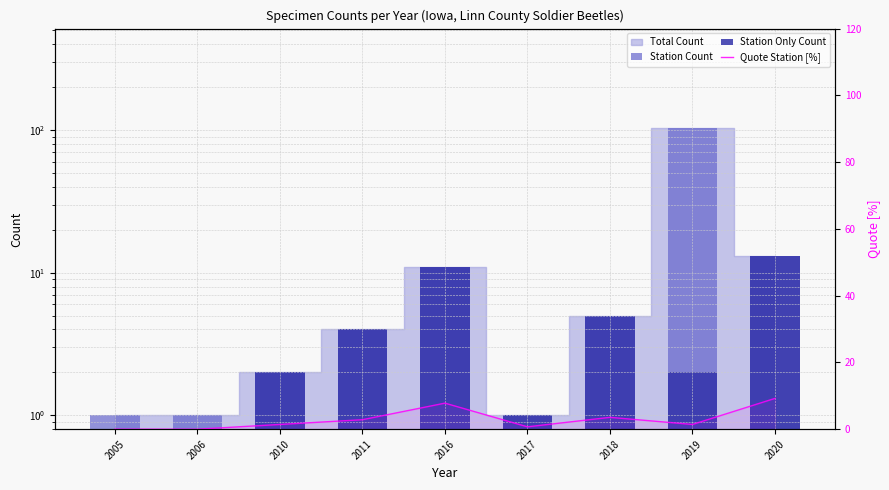

Which series has the largest total across all categories?

Station Count